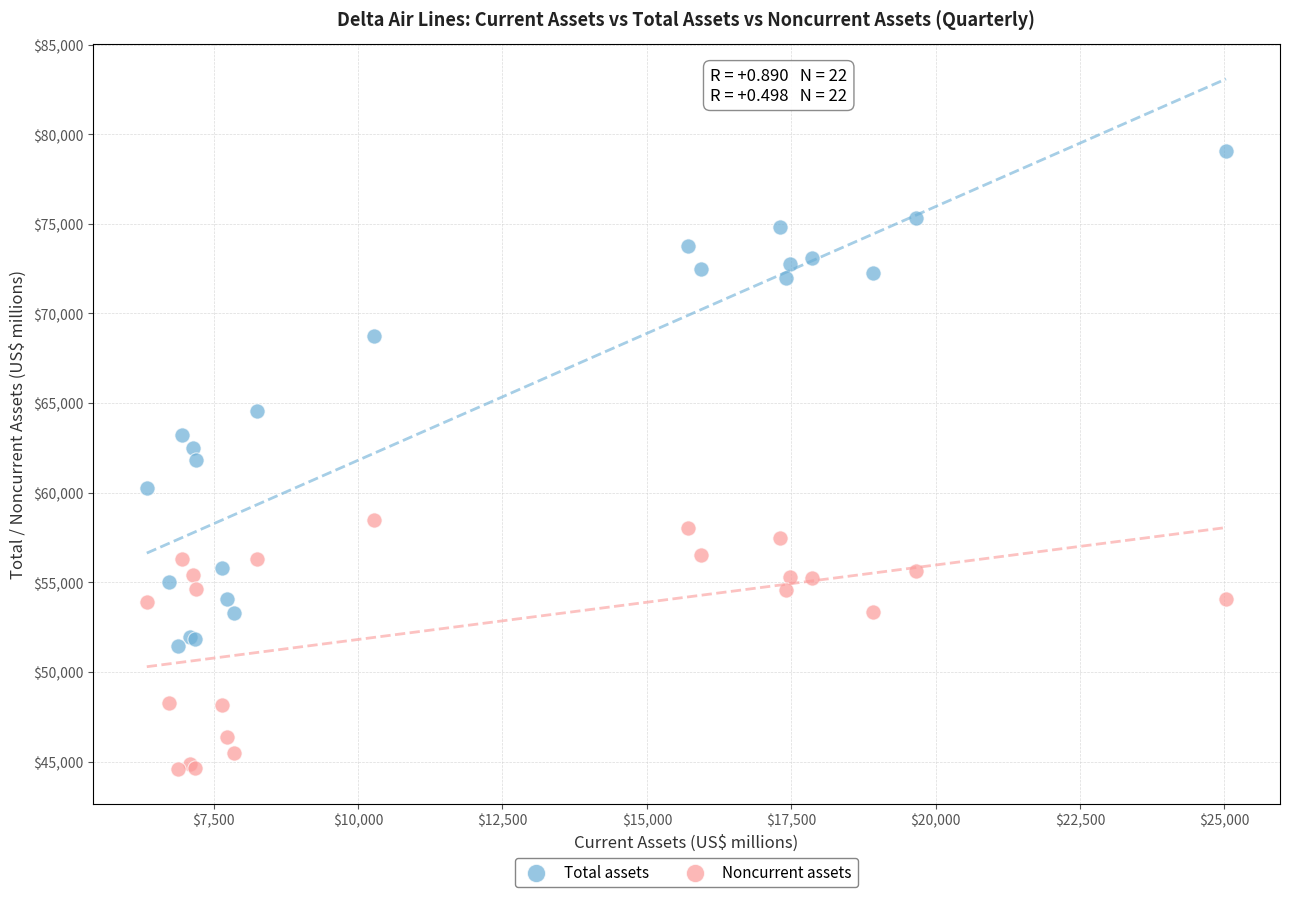

In the Total assets series, what Y value is closest to 65267?

64532